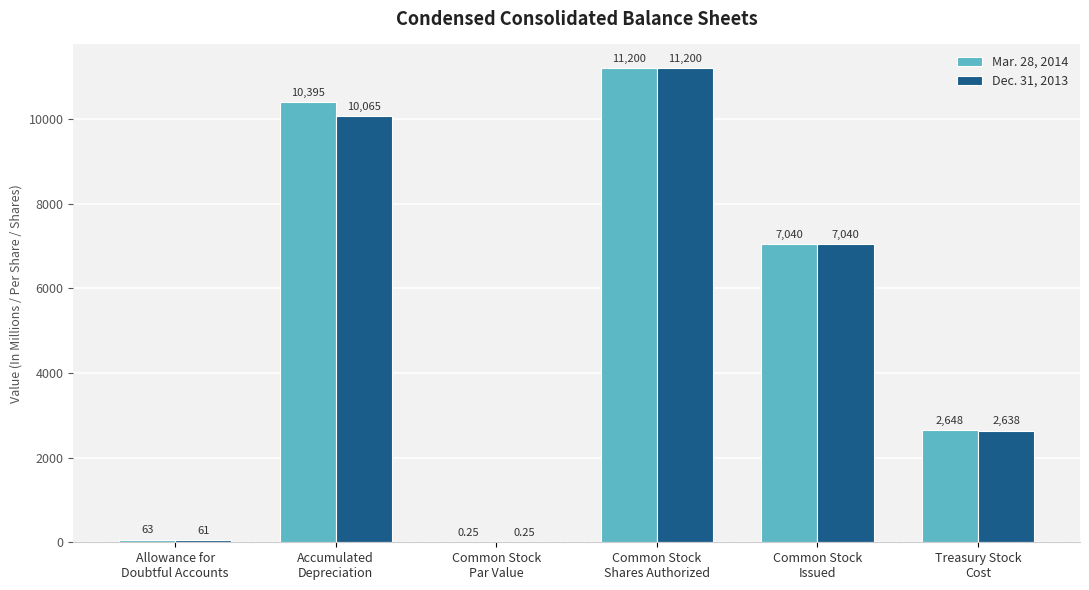

Which series has the largest total across all categories?

Mar. 28, 2014